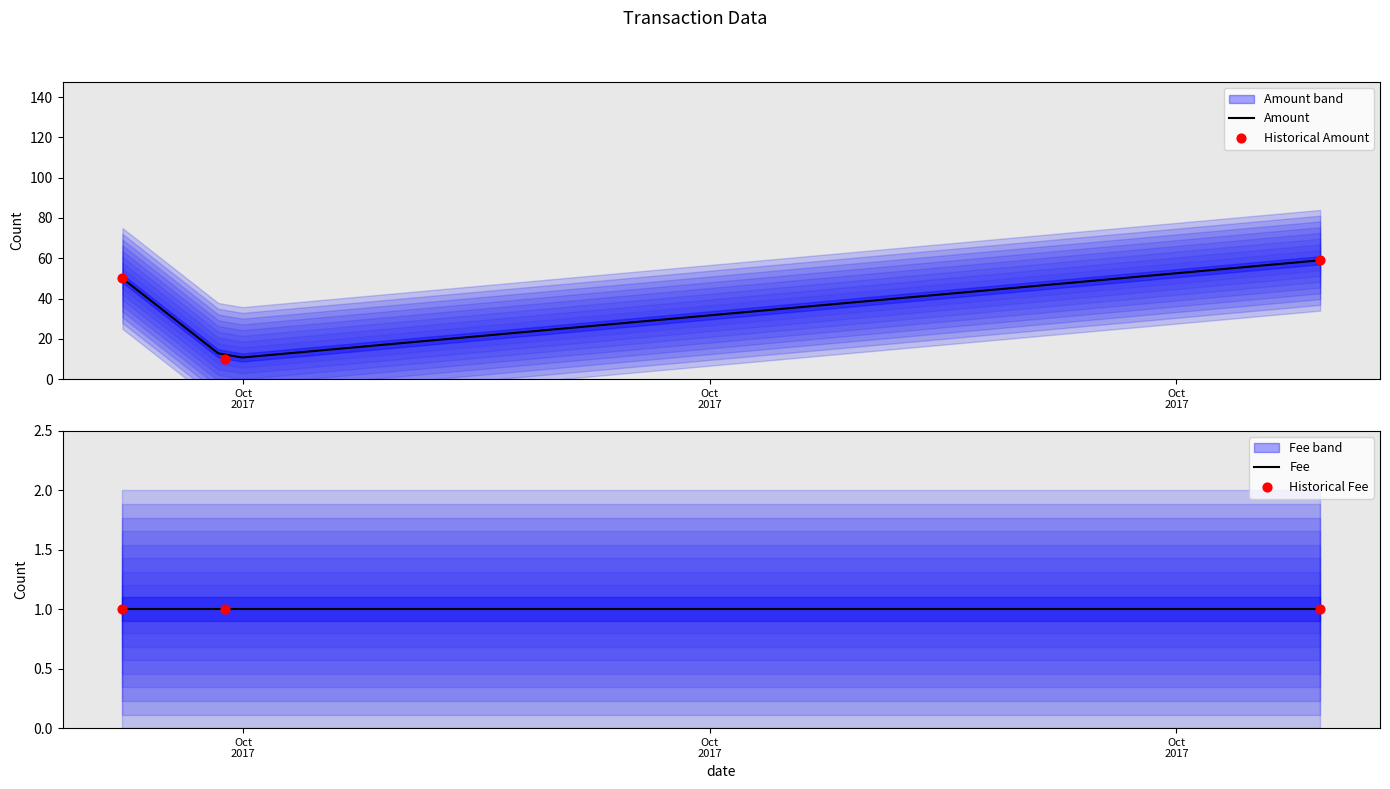

At which category is the sum across all series the highest?

2017-10-17 07:23:35